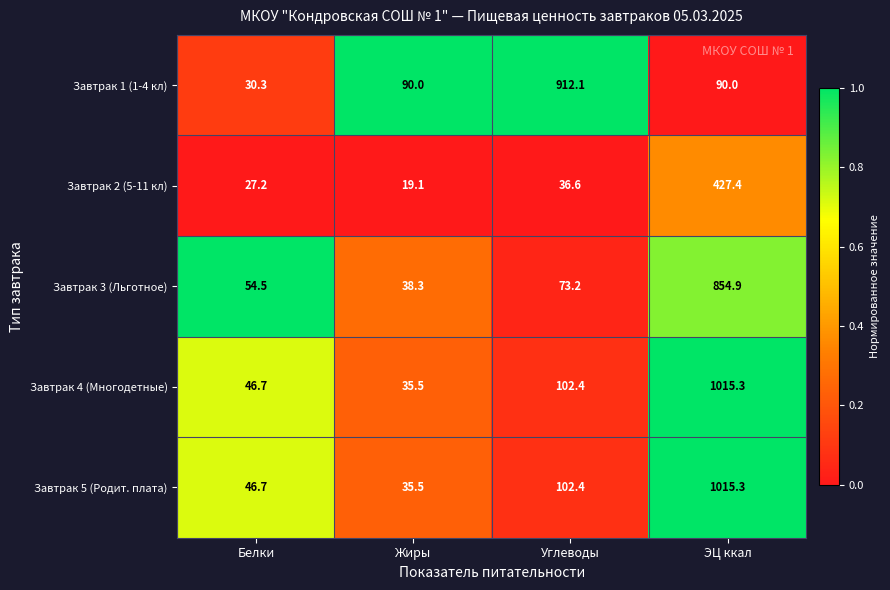

What is the lowest value of the Завтрак 5 (Родит. плата) series?

35.5